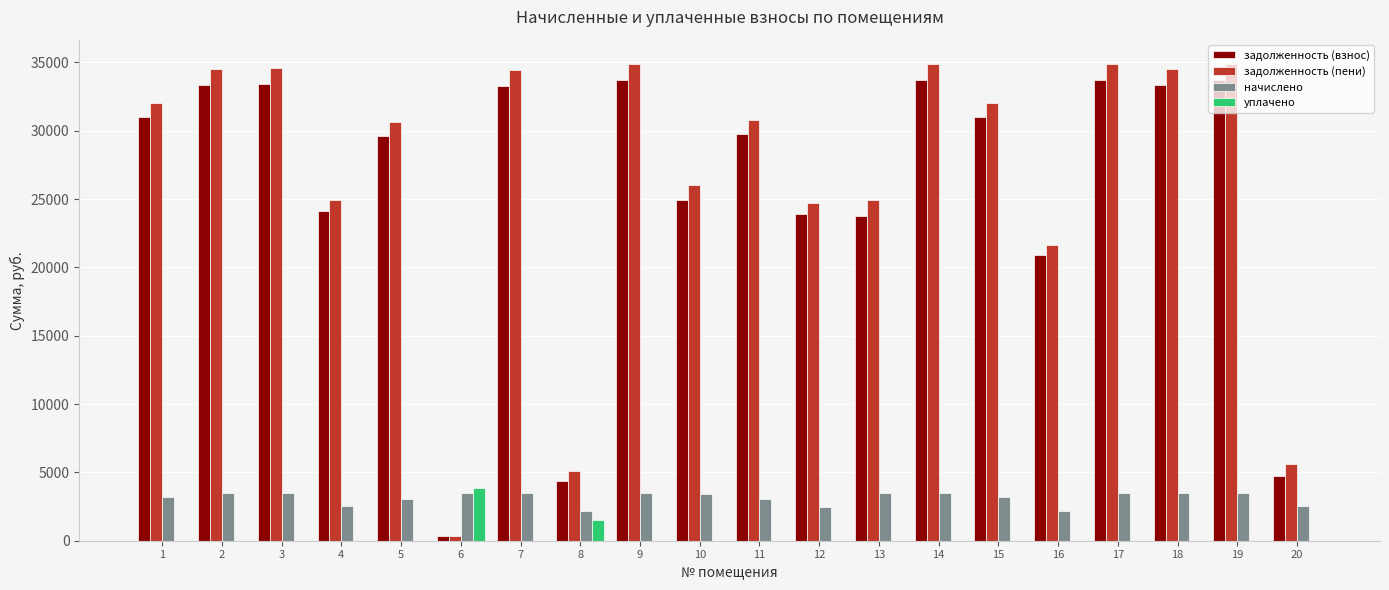

Which series has the largest total across all categories?

задолженность (пени)